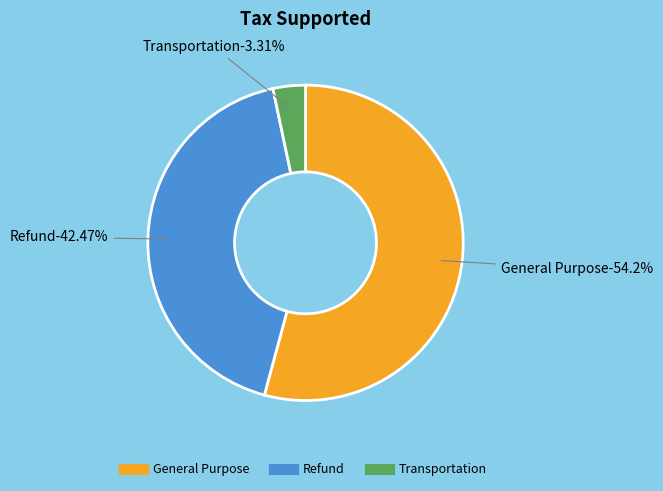

Which category has the smallest portion of the pie?

Transportation